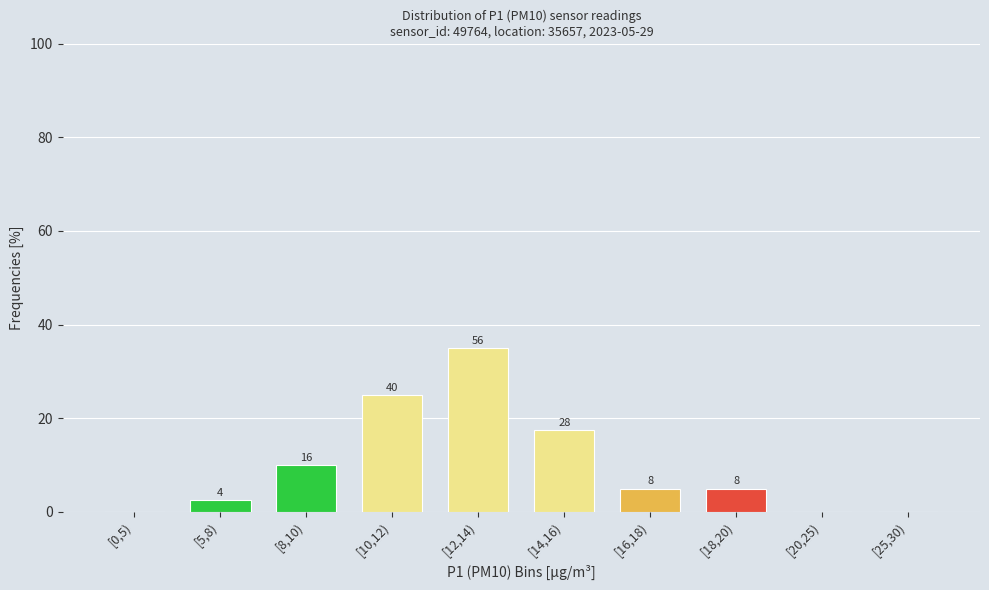

Are the bars horizontal?

No